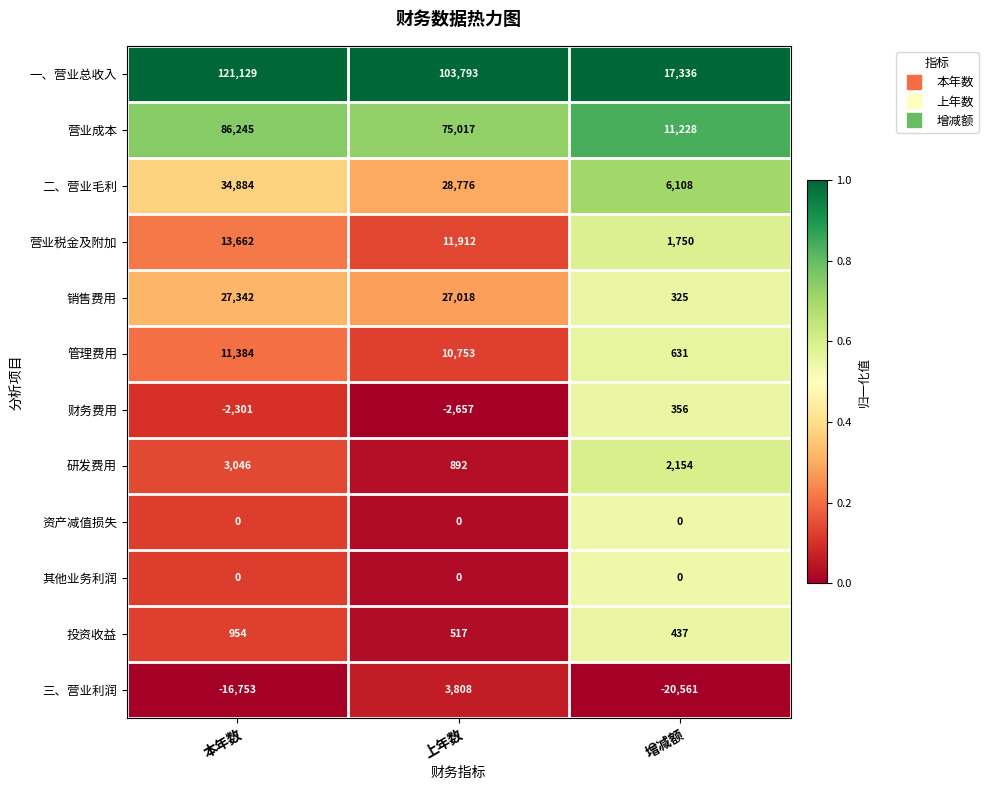

What is the minimum value for 二、营业毛利?

6108